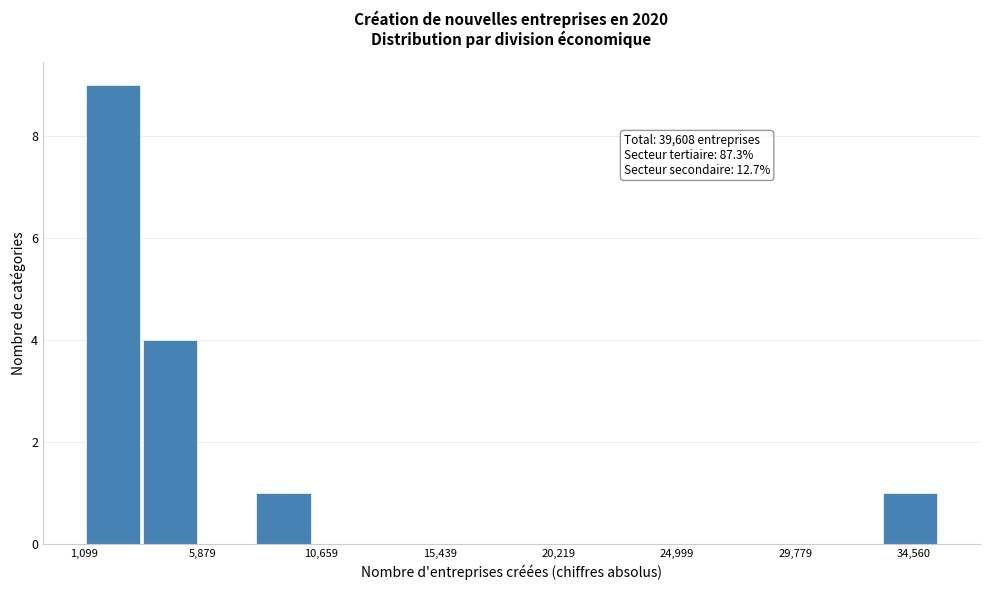

Which range on the x-axis has the tallest bar?

1000 to 3500